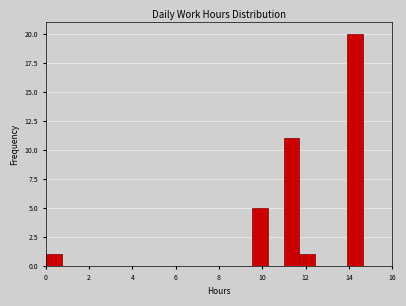

Read against the x-axis, roughly where is the centre of the tallest bar?

14.2